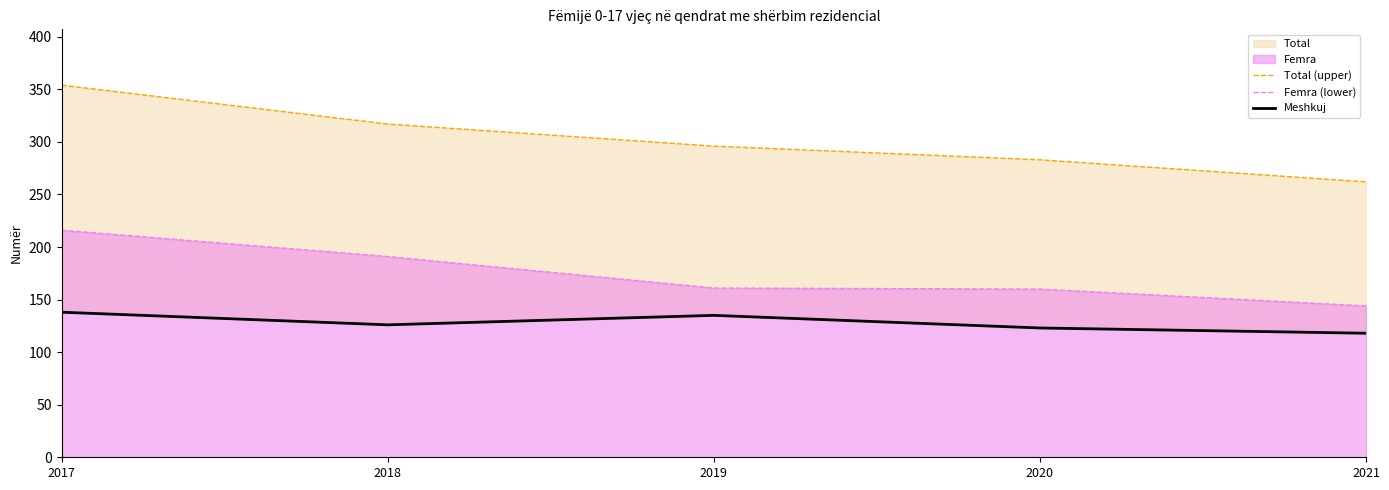

How many interior local valleys does the Meshkuj series have?

1